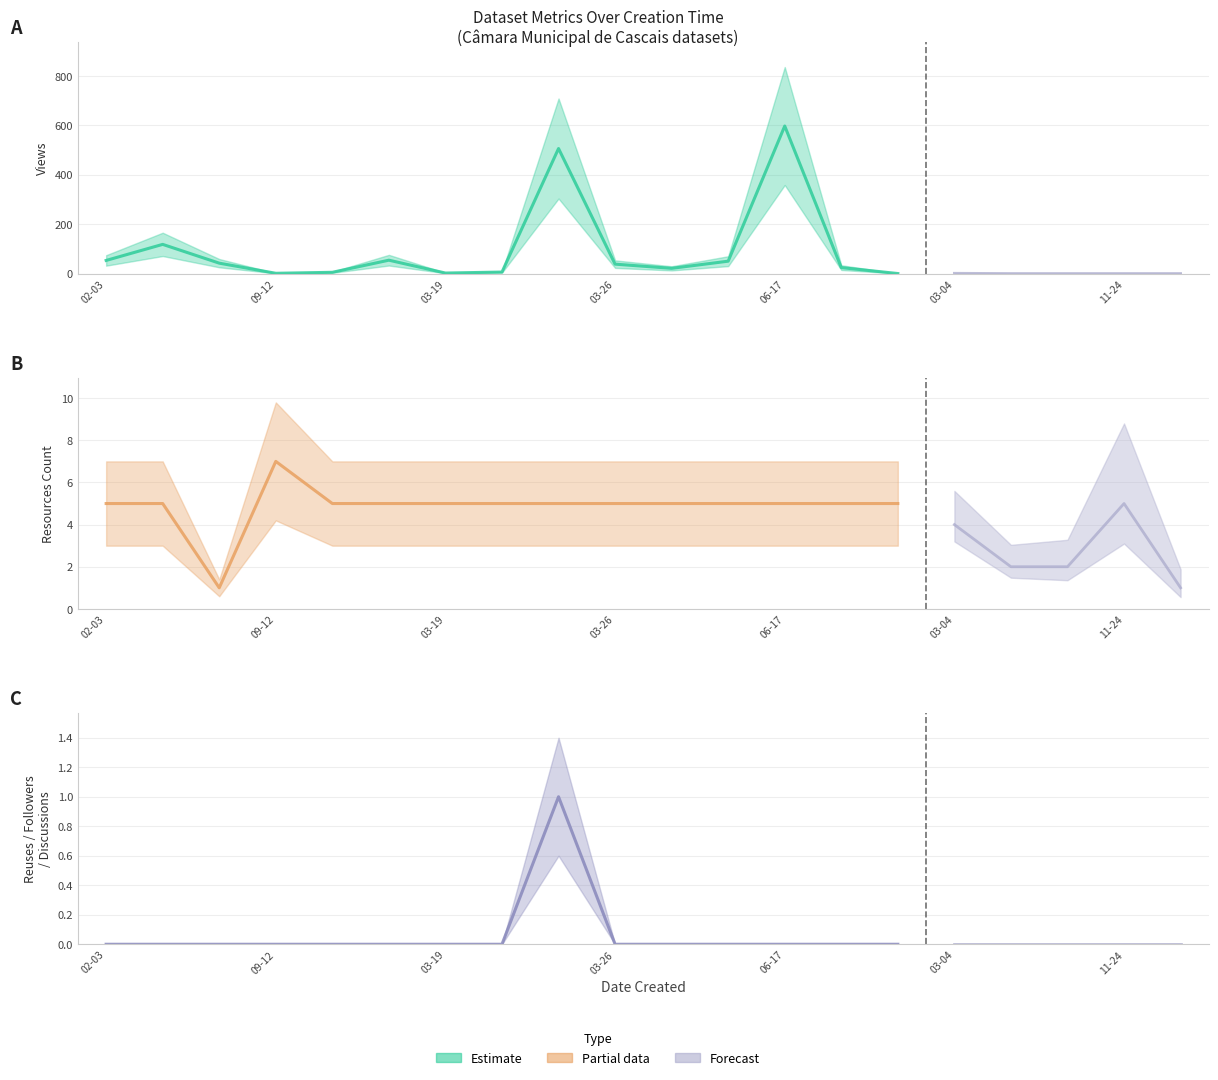

What is the sum of all metric.views values?

1518